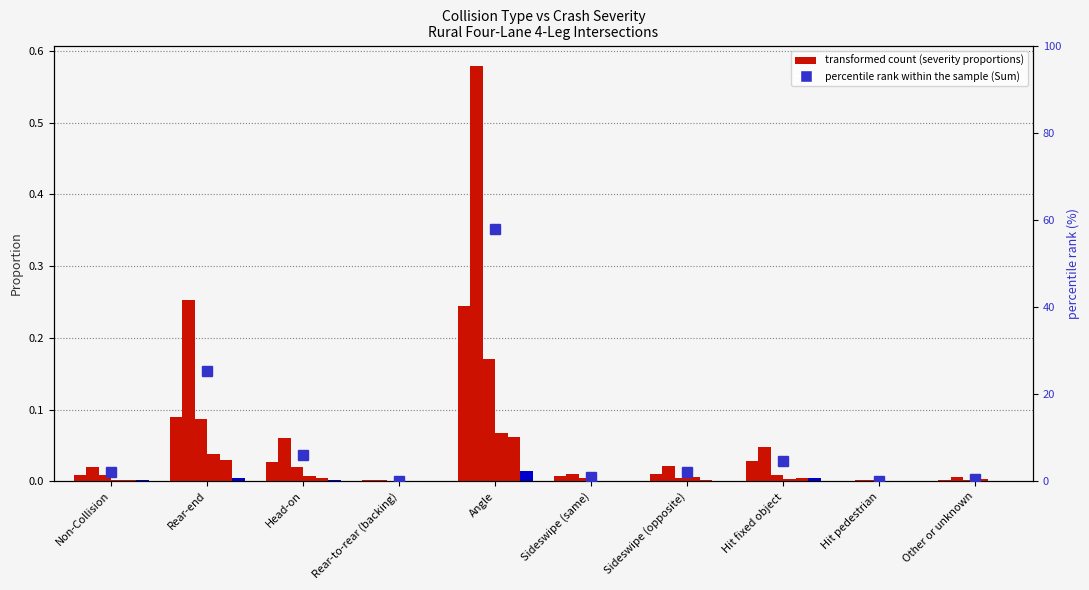

How many values in Suspected Minor Injury (B) are above zero?

6